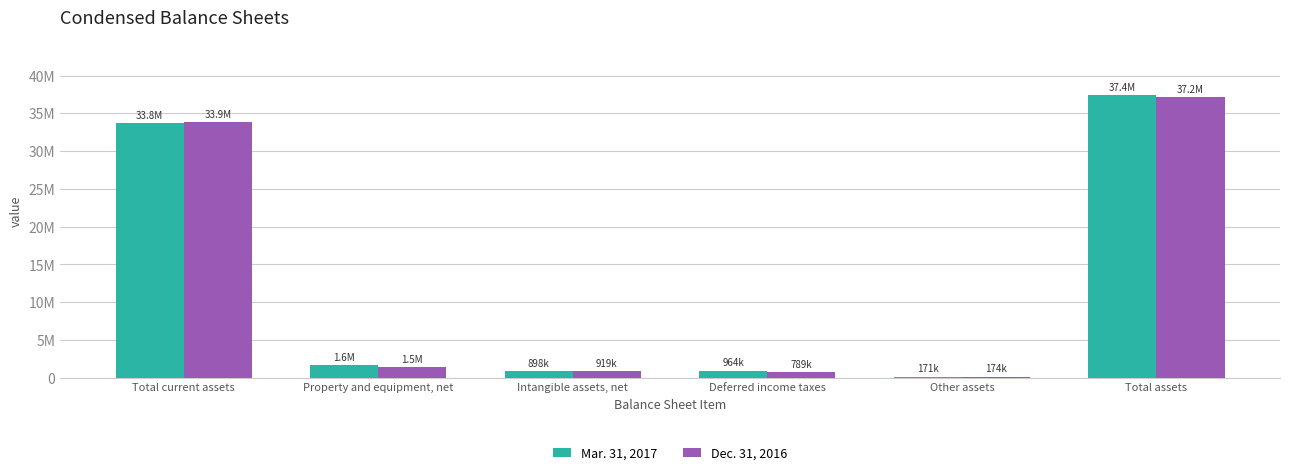

Is it true that Dec. 31, 2016 equals 173820 at Other assets?

True